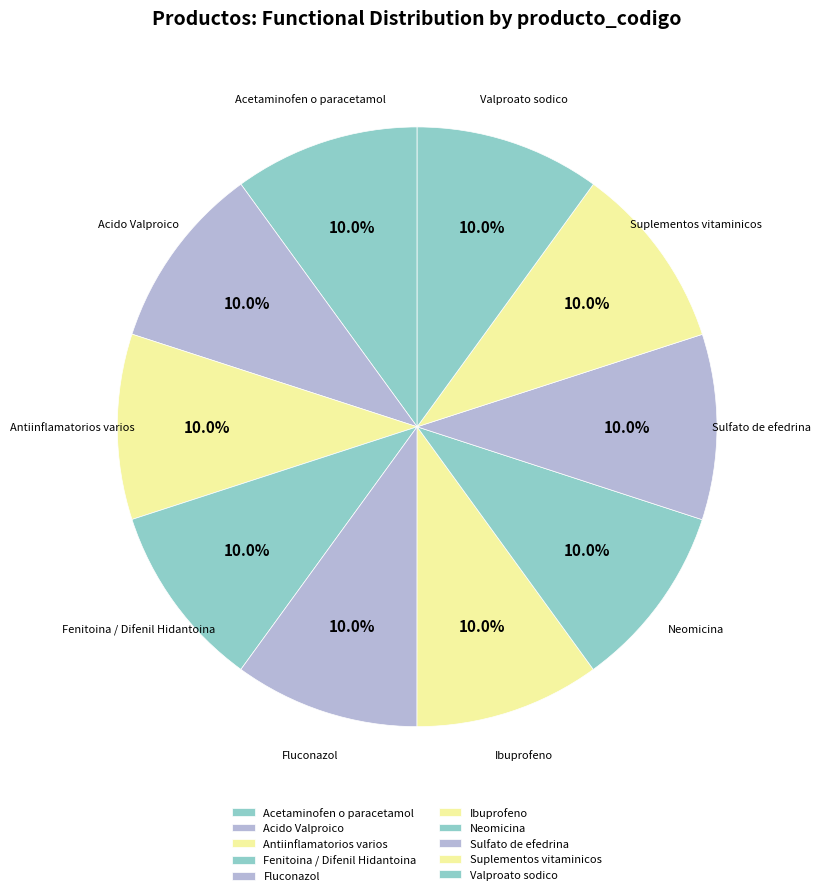

Approximately how many times larger is the value at Acido Valproico compared to Neomicina?

1.0